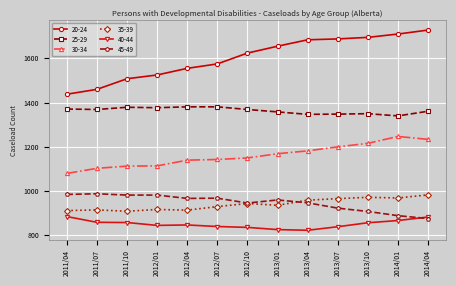

Which series has the largest total across all categories?

20-24